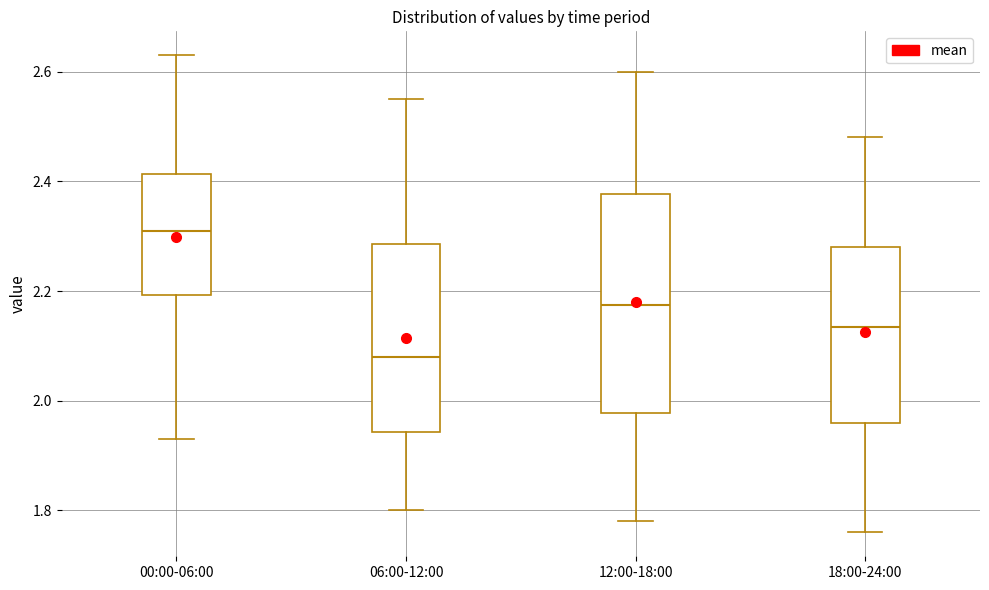

Comparing the boxes themselves (not the whiskers), which one is the tallest?

12:00-18:00